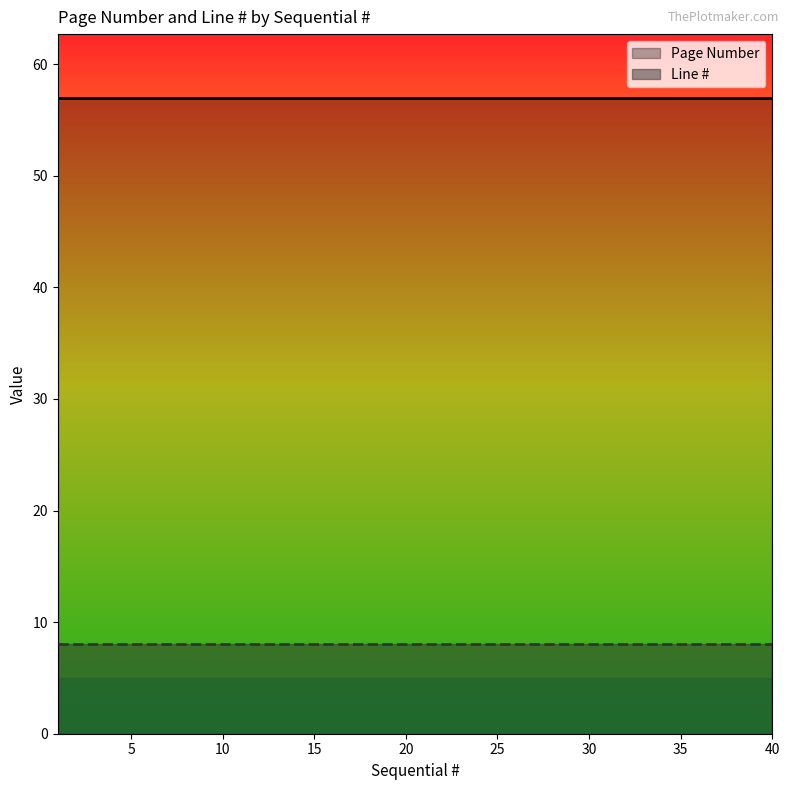

Which series has the largest total across all categories?

Page Number